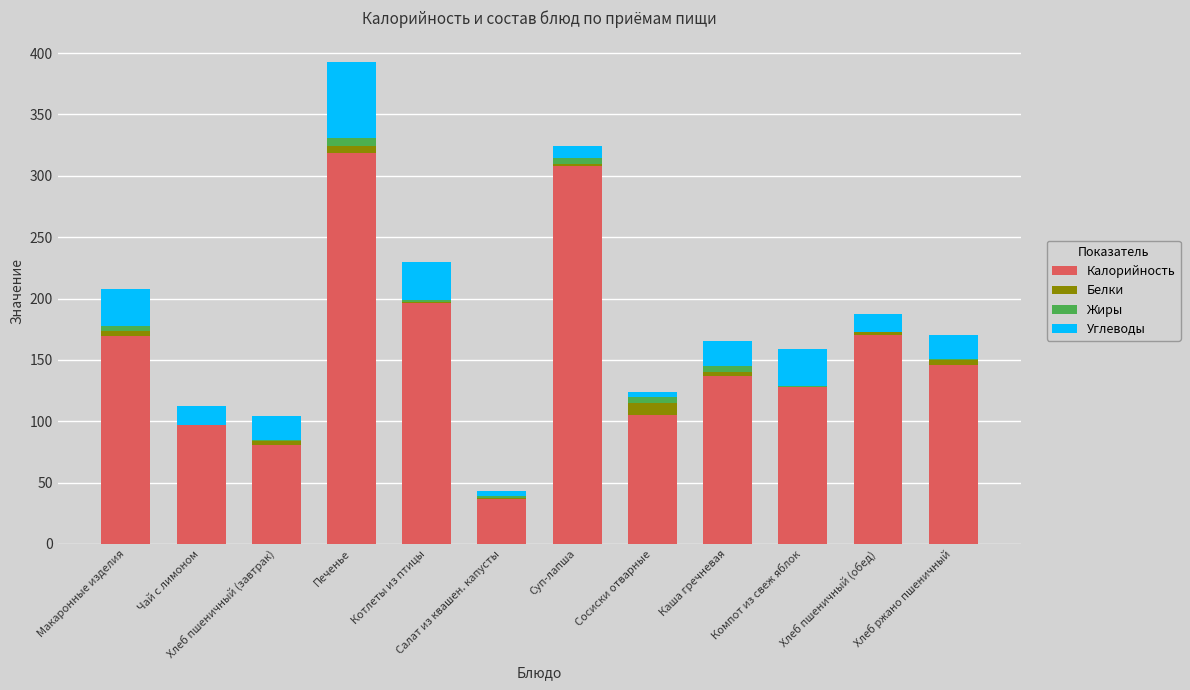

The Калорийность series shows 196.0 at Котлеты из птицы. True or false?

True